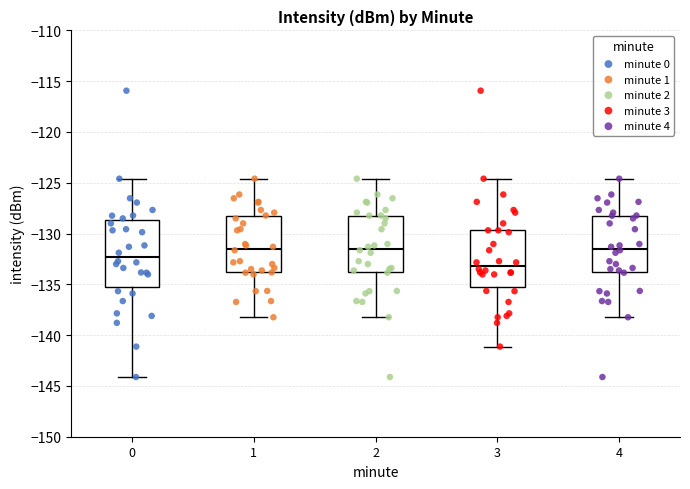

Comparing the boxes themselves (not the whiskers), which one is the tallest?

0